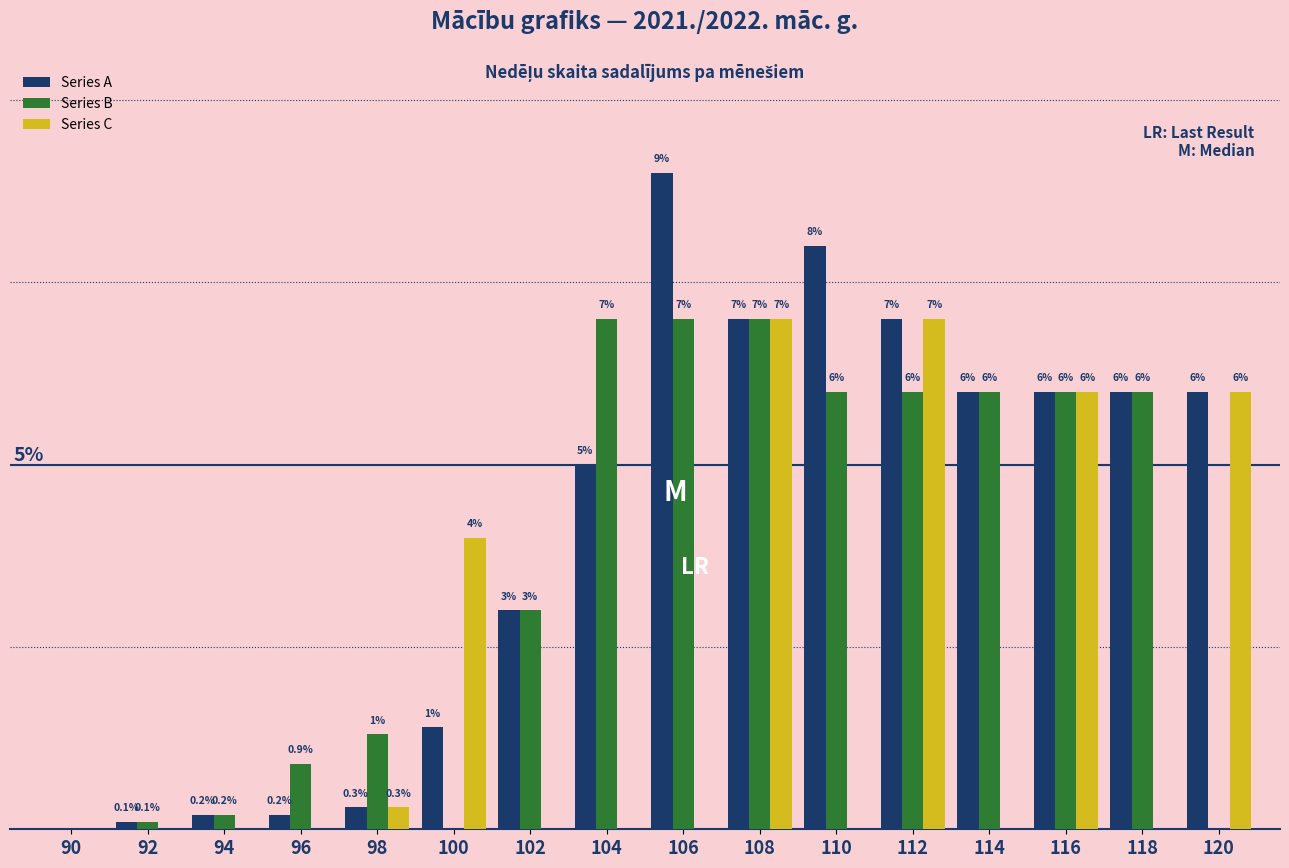

Between 100 and 112, which series saw the biggest shift?

Series B